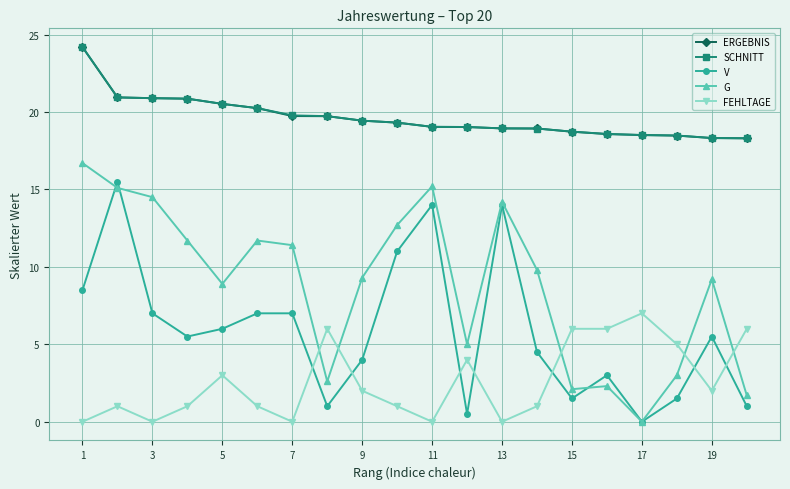

True or false: G has more than 0 interior local peaks.

True